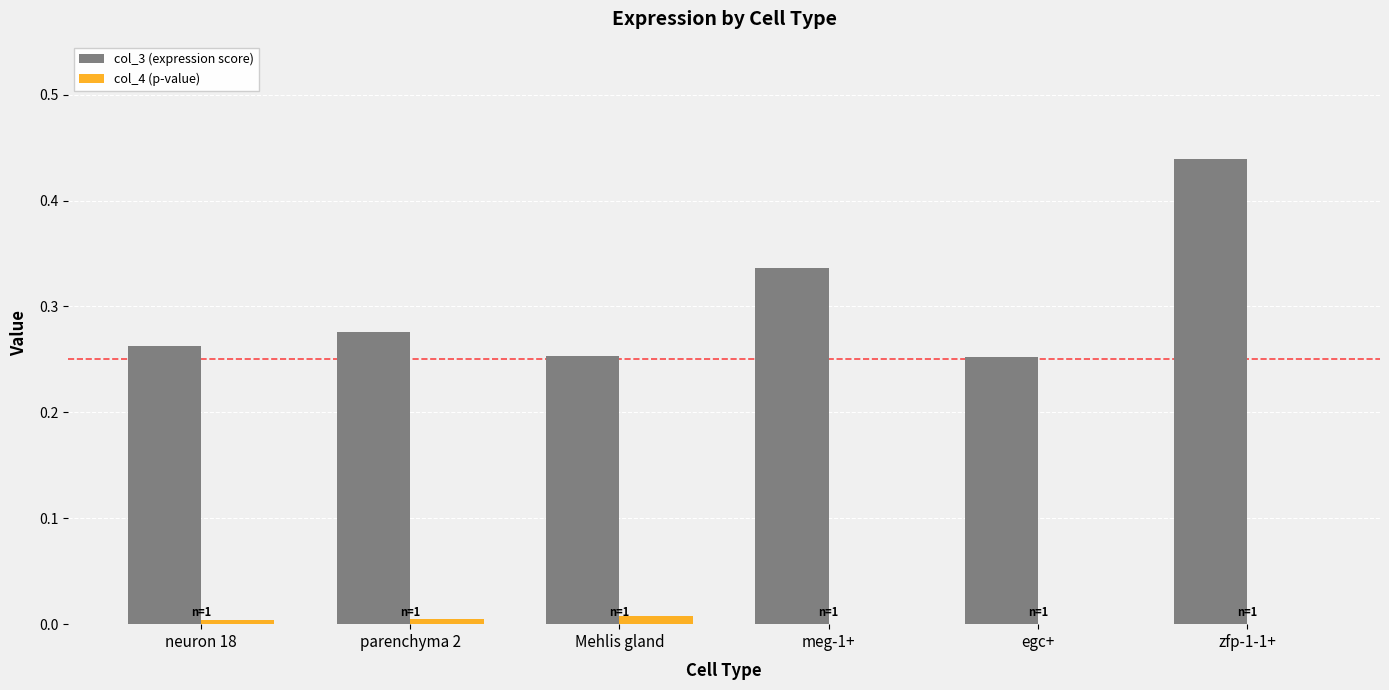

At which category does the chart reach its peak across all series?

zfp-1-1+